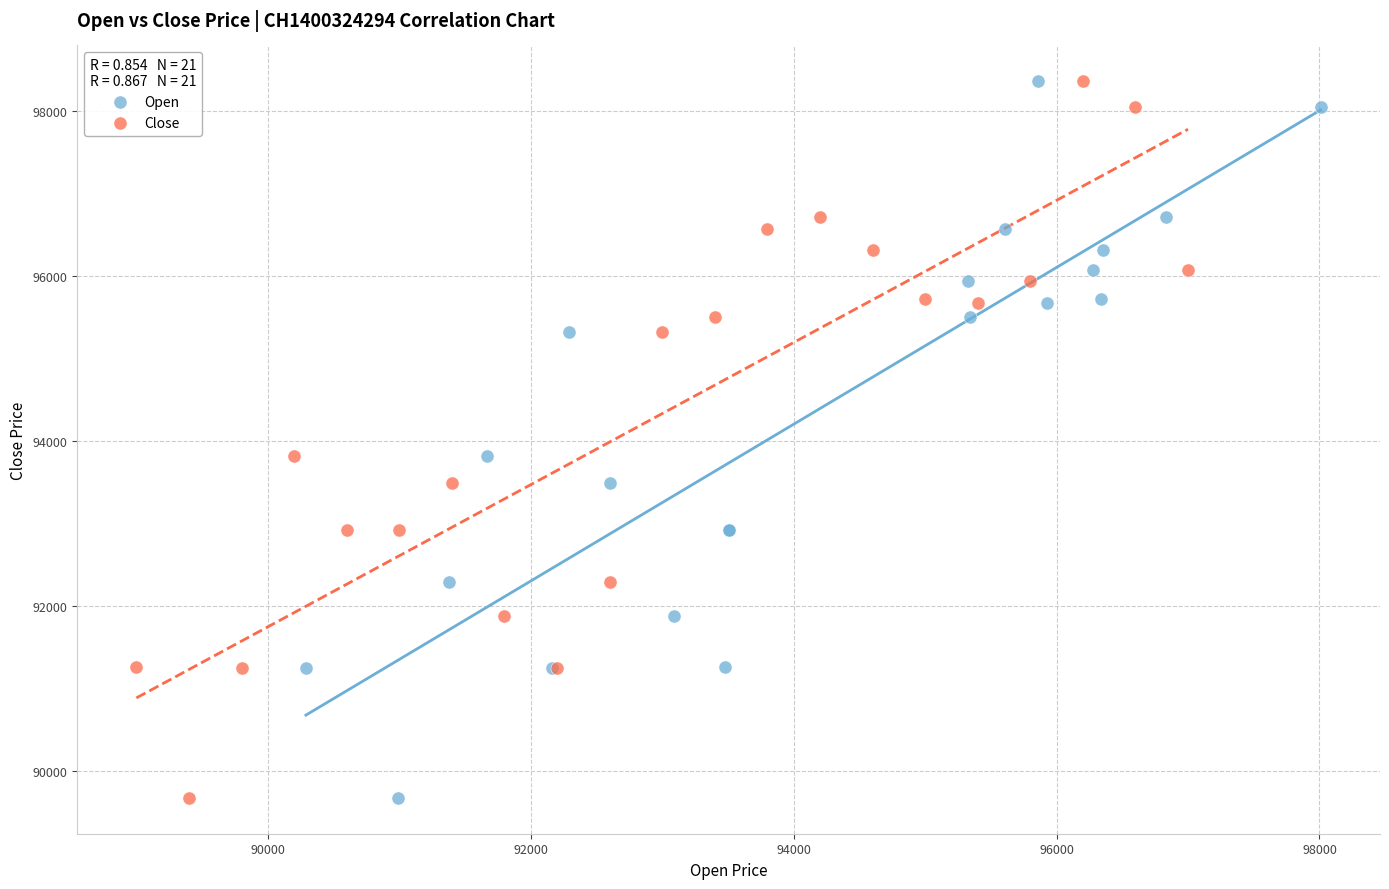

What are all the series names shown in the legend?

Open, Close